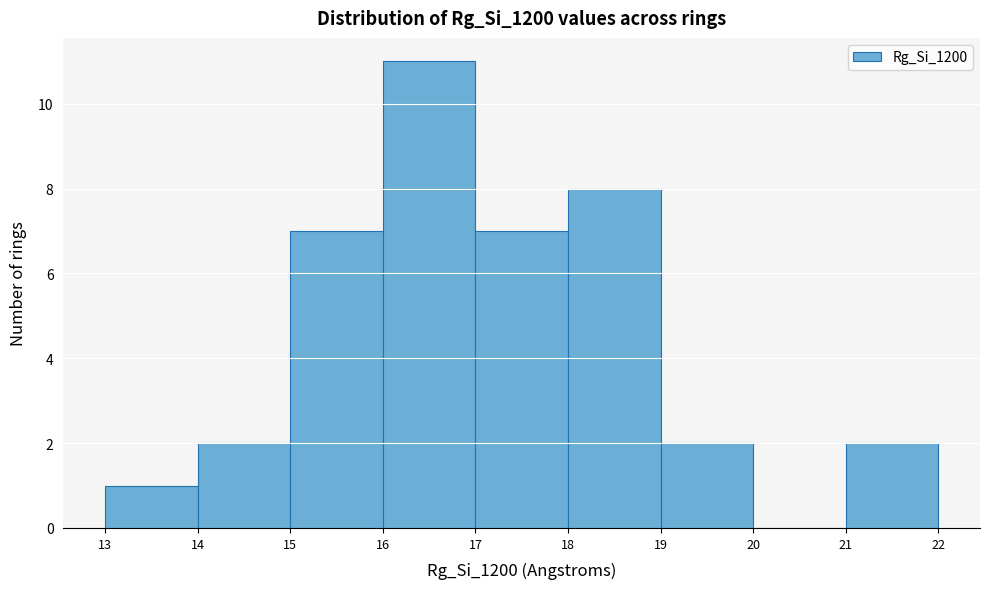

Which range on the x-axis has the tallest bar?

16 to 17